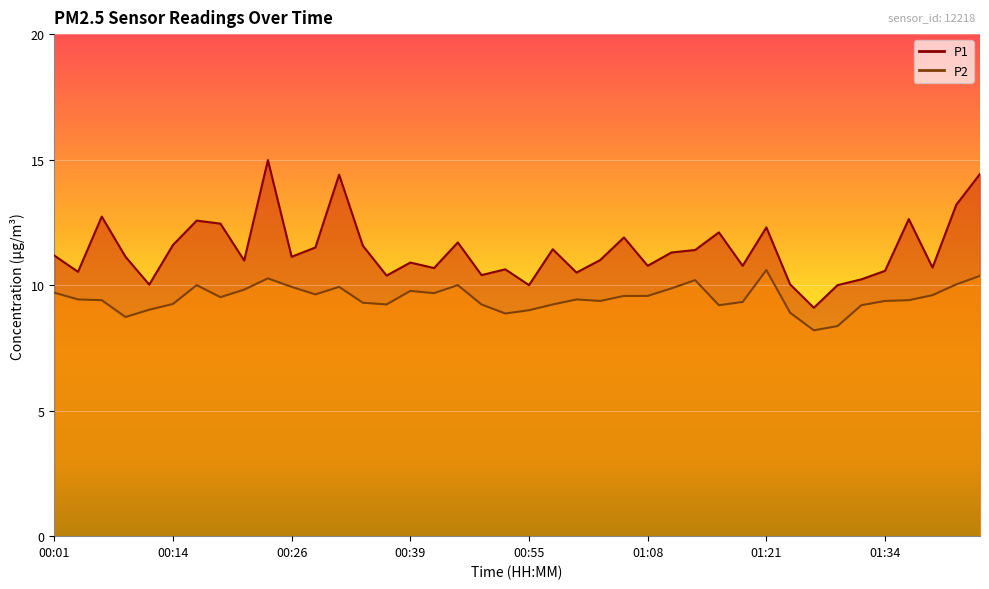

What is the average value of the P1 series?

11.4